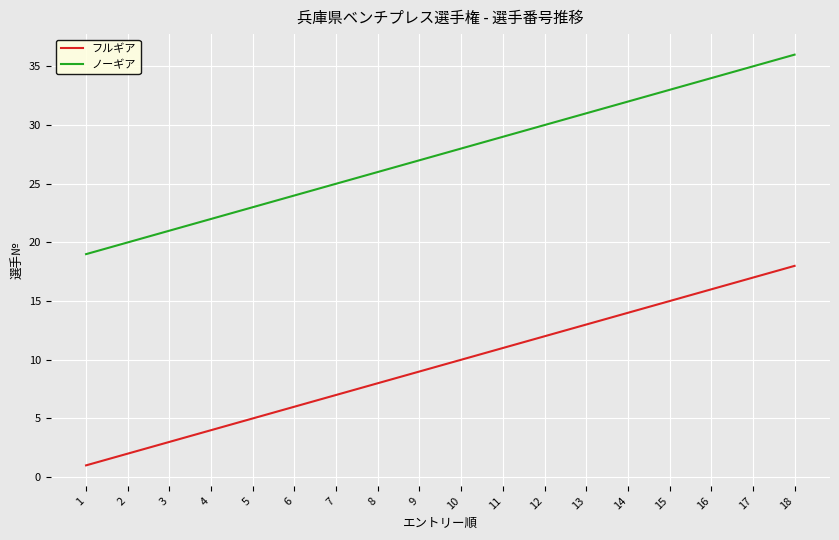

What is the sum of all フルギア values?

171